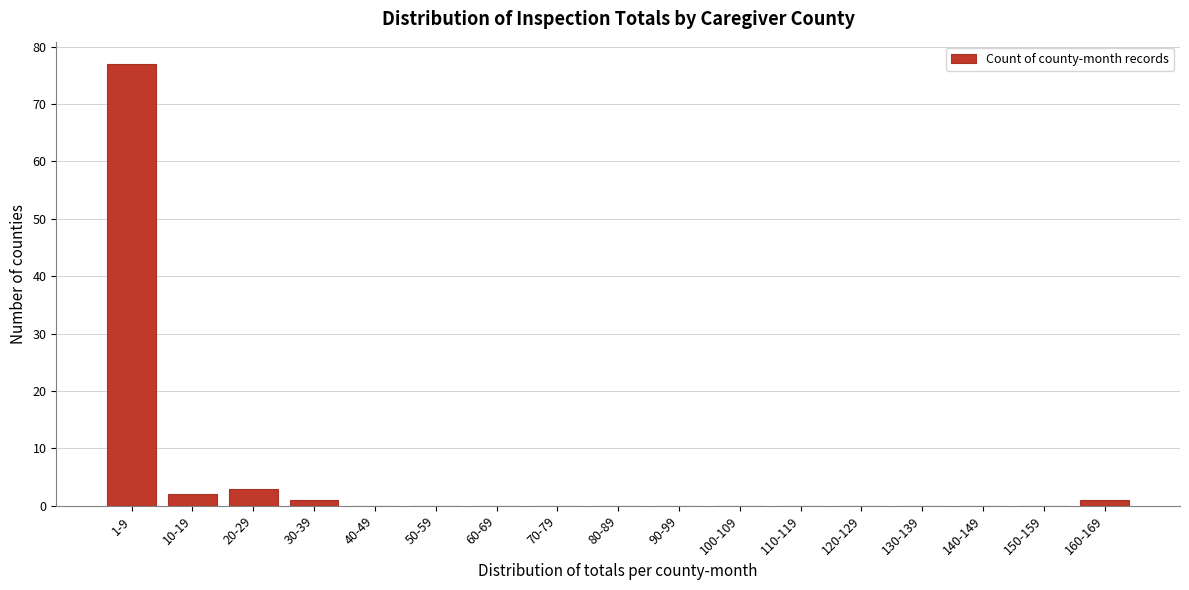

Reading left to right, transcribe all the data shown in this chart.

1-9=77	10-19=2	20-29=3	30-39=1	40-49=0	50-59=0	60-69=0	70-79=0	80-89=0	90-99=0	100-109=0	110-119=0	120-129=0	130-139=0	140-149=0	150-159=0	160-169=1